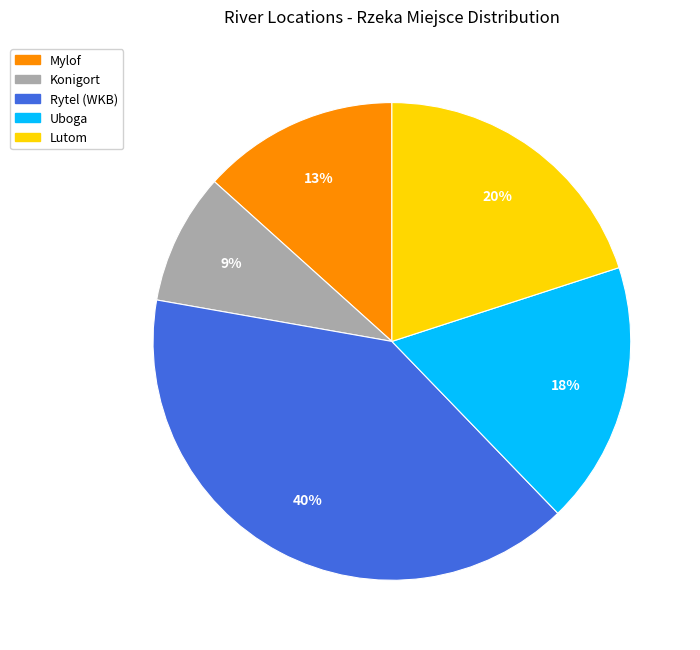

To the nearest percent, what is the average slice percentage?

20%